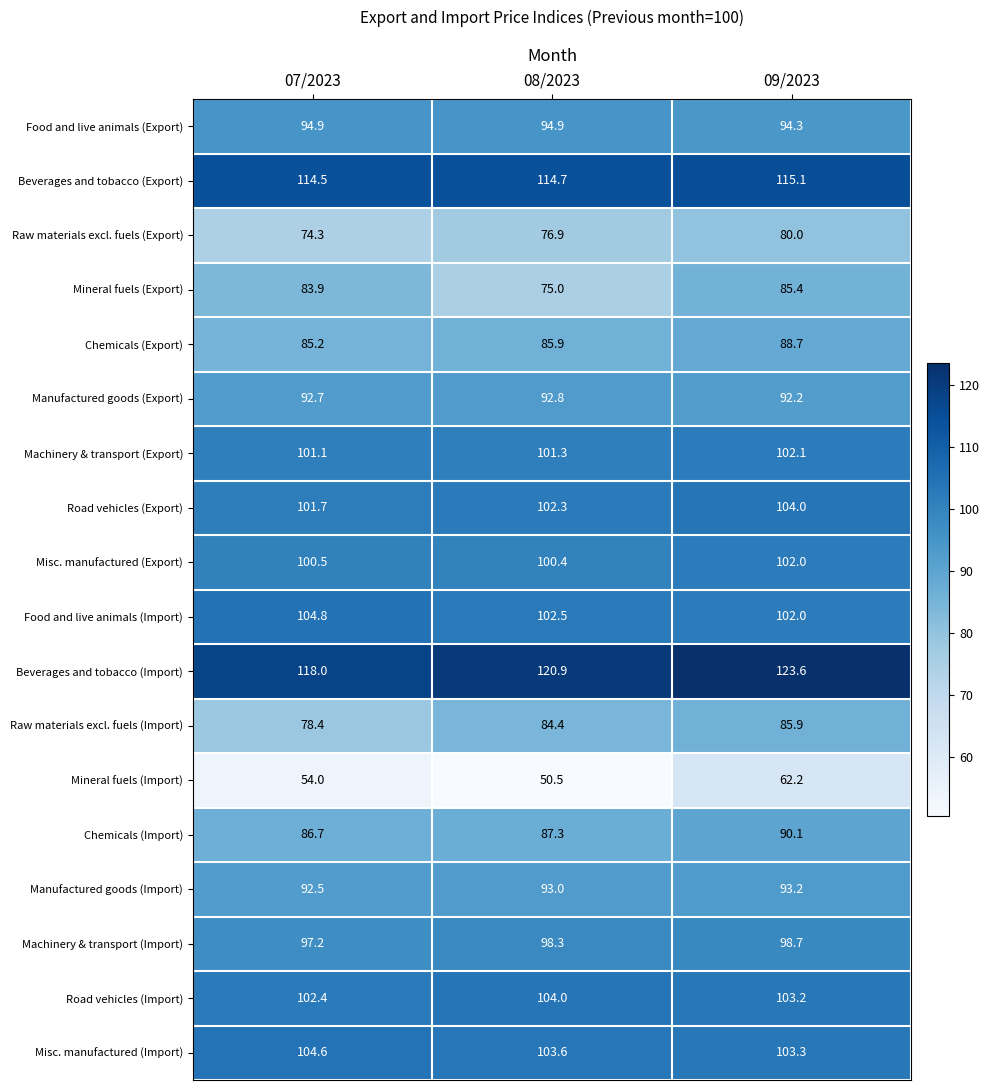

How many data points does each series have?

3